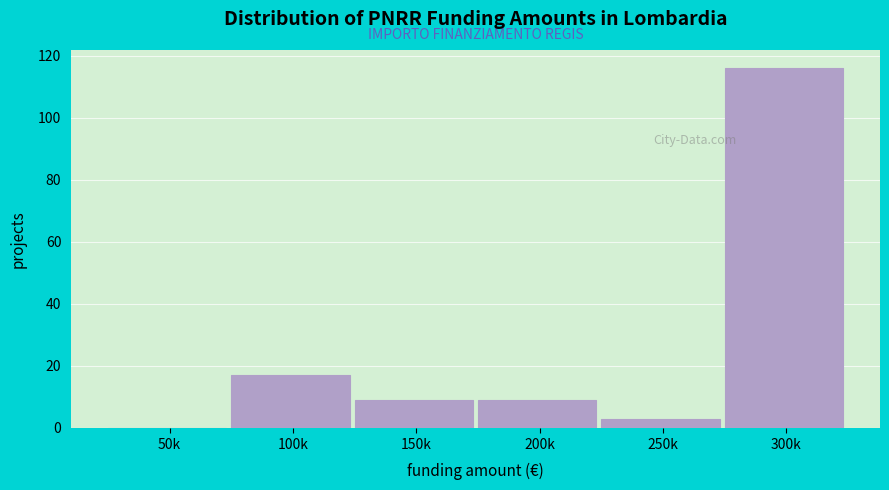

Reading left to right, what are all the values shown in this chart?

50k=0	100k=17	150k=9	200k=9	250k=3	300k=116